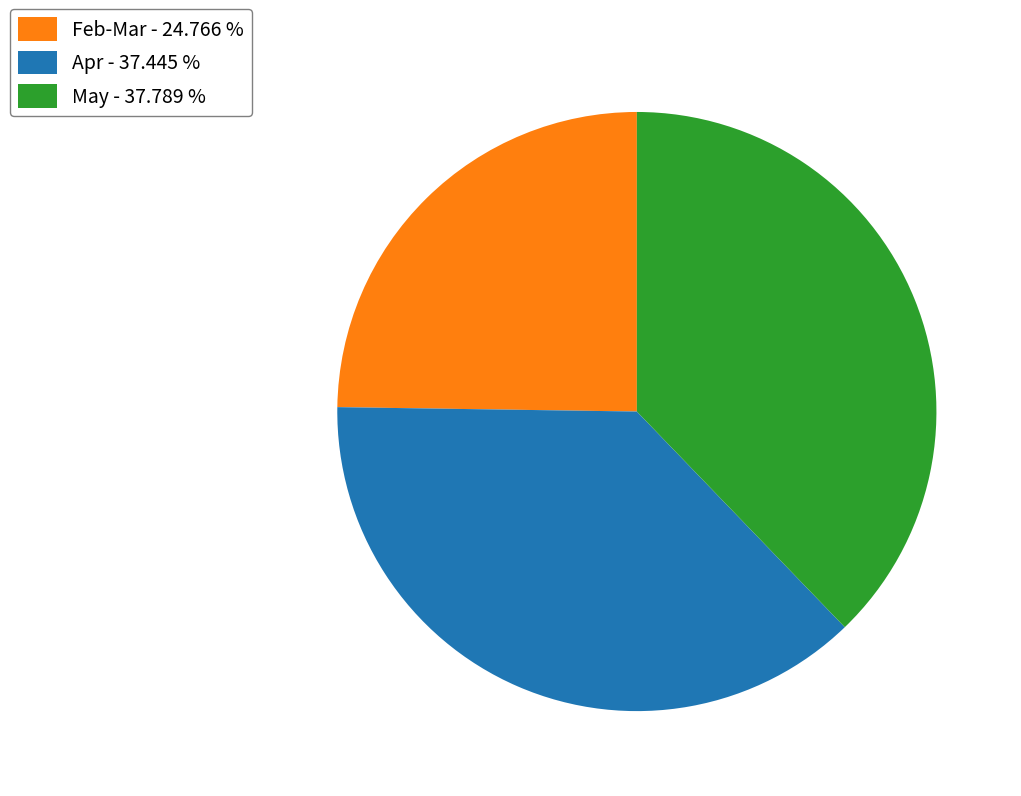

Combined, do Feb-Mar - 24.766 % and Apr - 37.445 % account for over 50%?

Yes